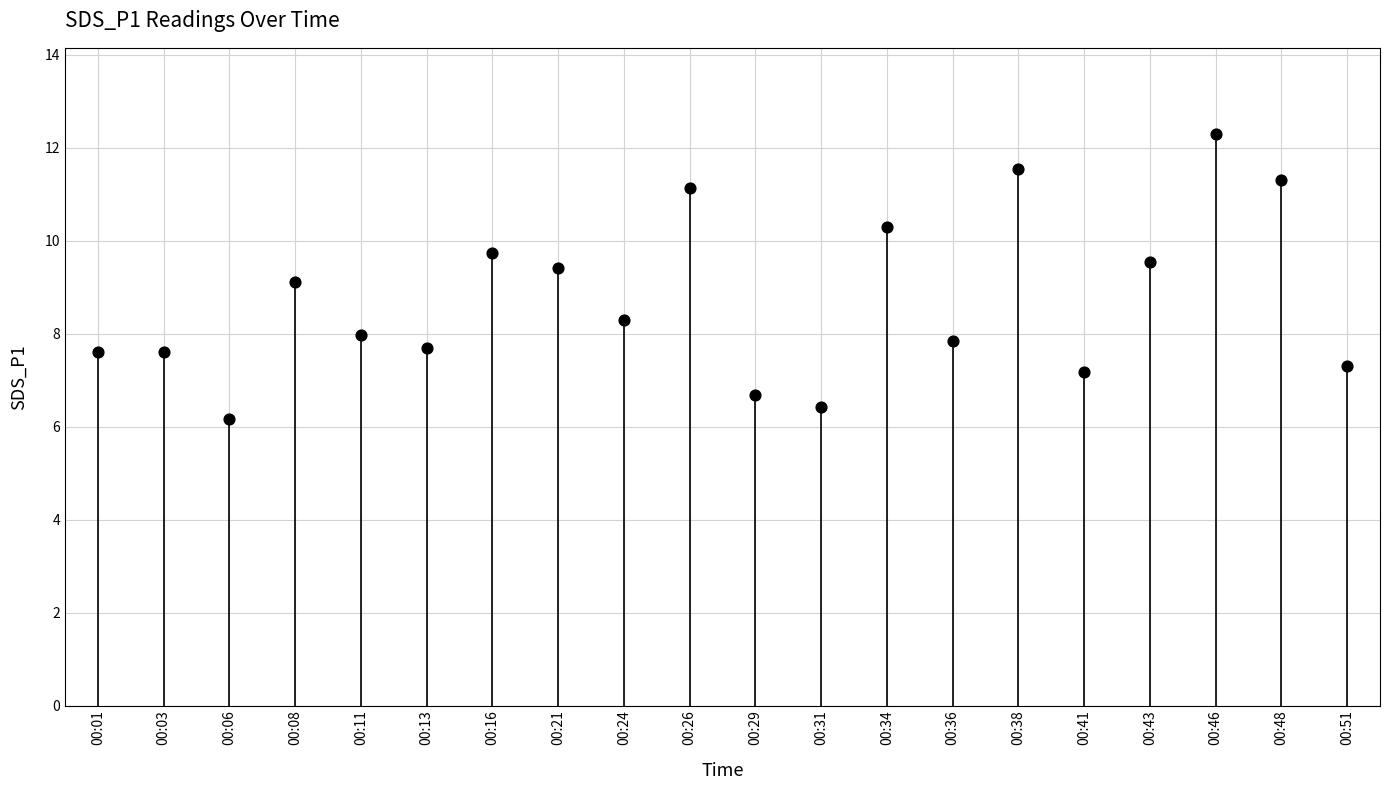

What is the range of Y values (max minus min)?

6.1